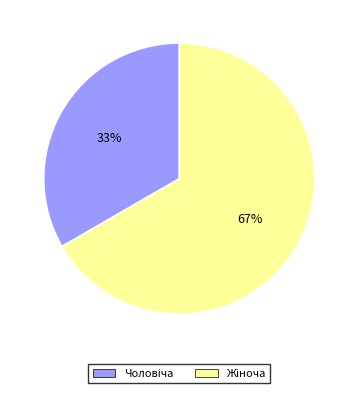

Is there a majority slice in this chart?

Yes